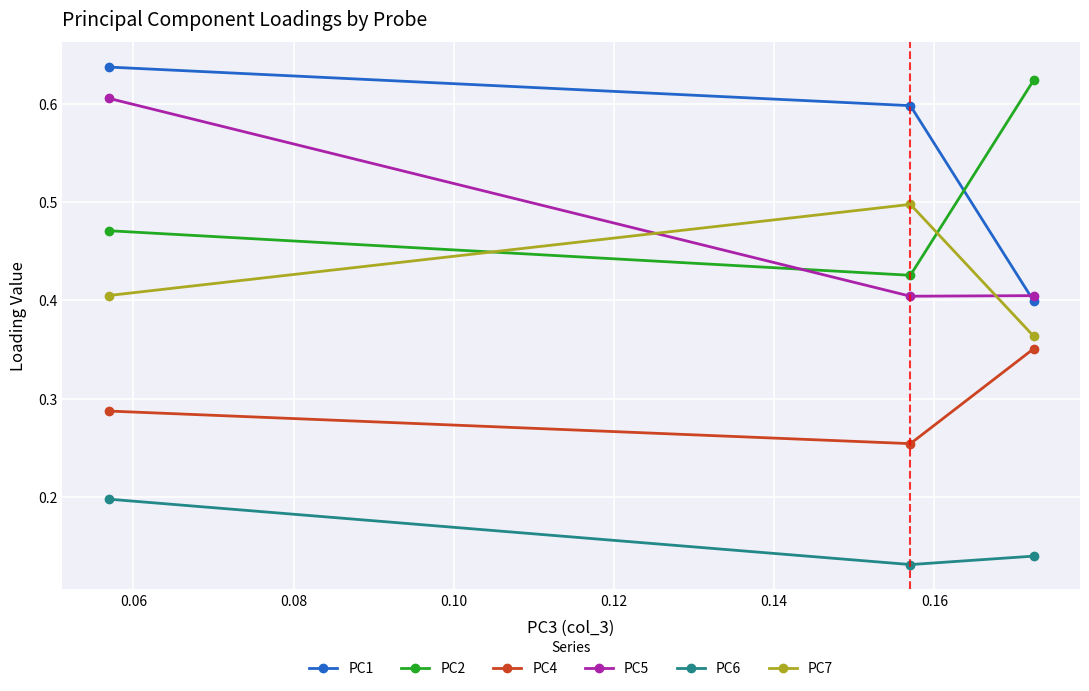

Which series has the largest total across all categories?

PC1